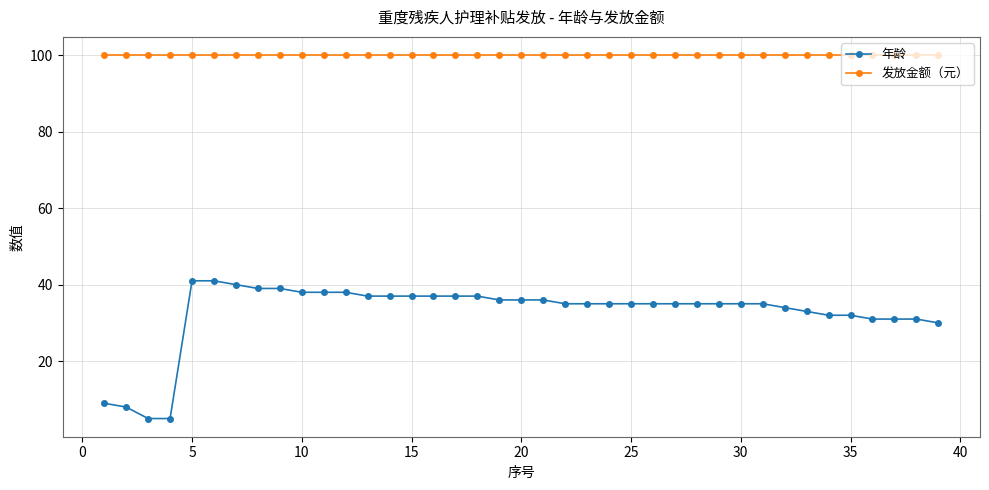

What is the sum of all 发放金额（元） values?

3900